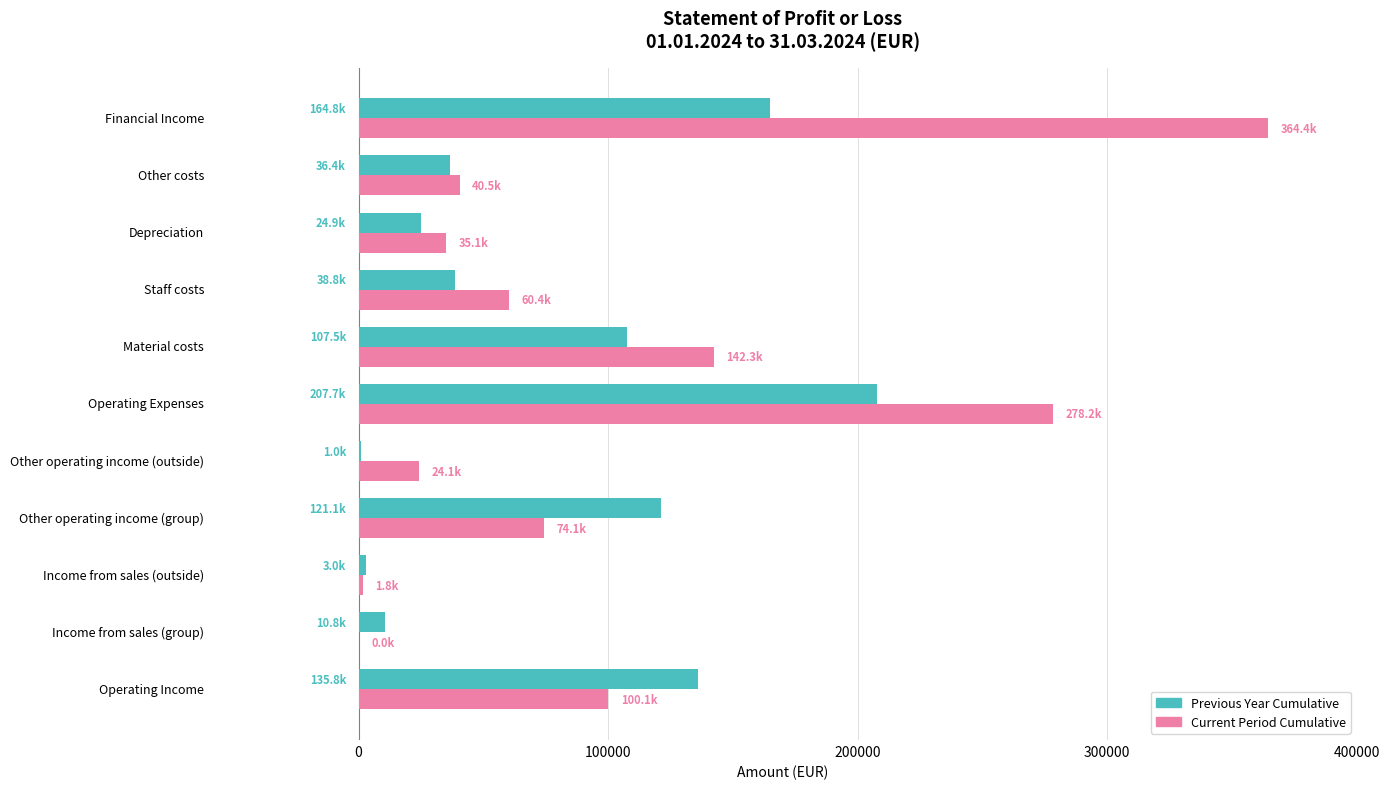

What is the maximum value shown in the chart?

364389